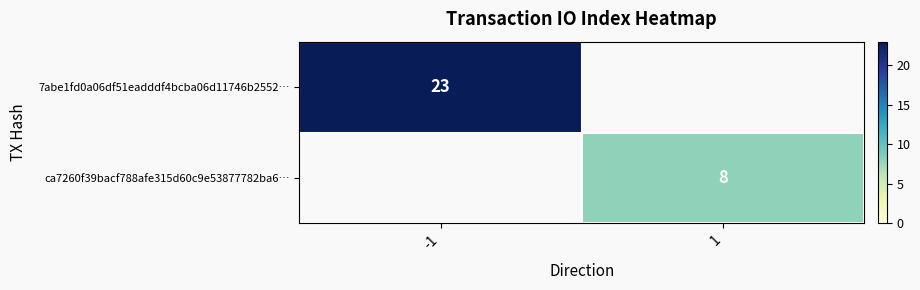

Is it true that ca7260f39bacf788afe315d60c9e53877782ba6… equals 8 at 1?

True